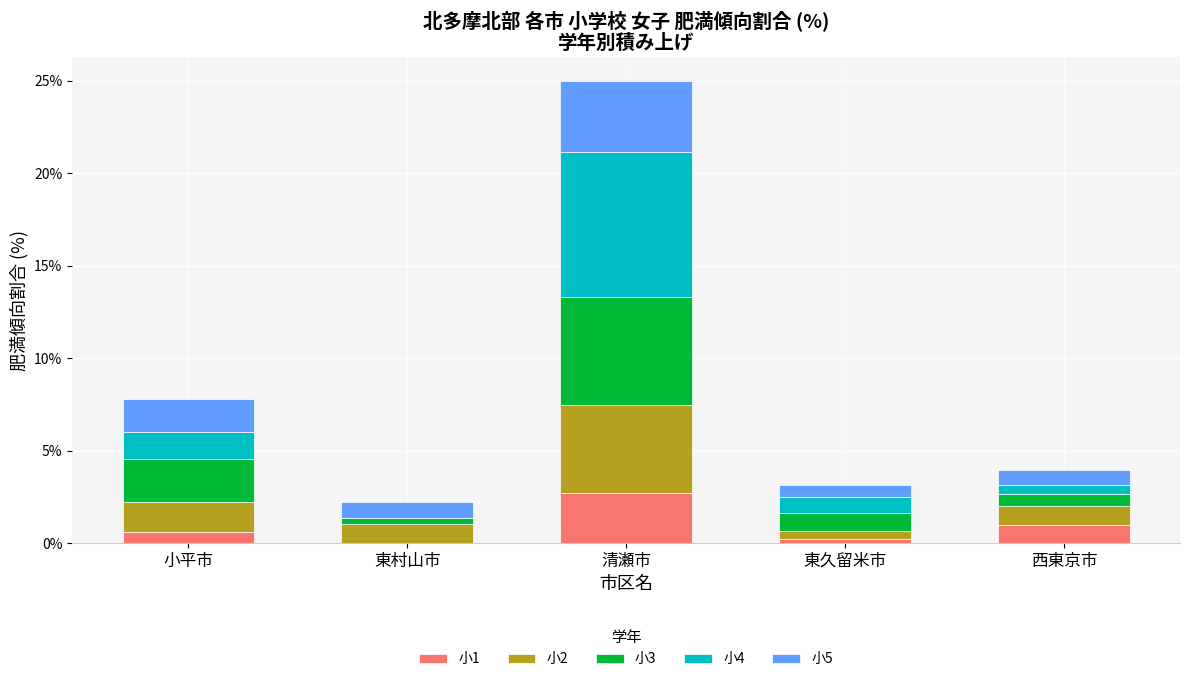

Count the number of data series in this chart.

5